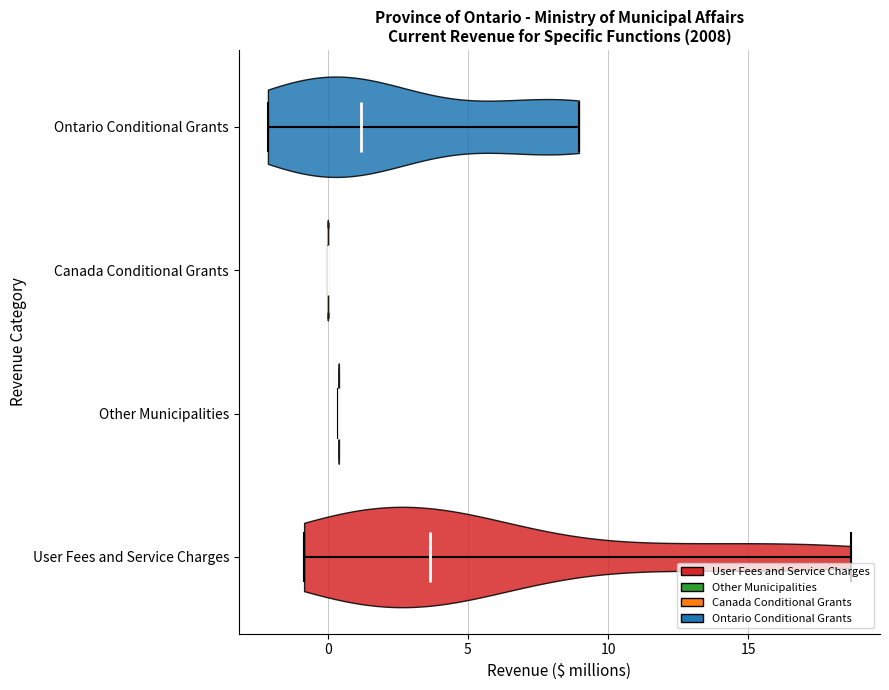

Where does the median line of the violin for User Fees and Service Charges sit on the x-axis? The values are not printed on the chart, so give them approximately, as read against the axis.

3.5